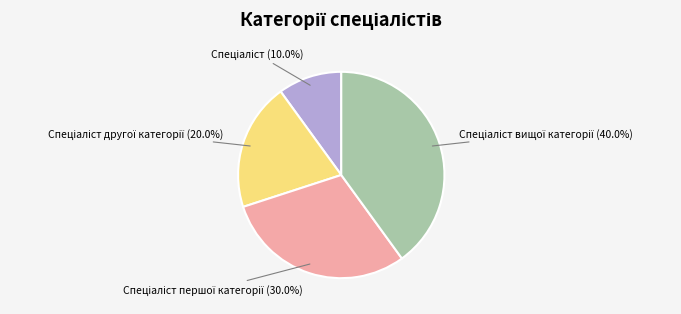

Which category has the biggest portion of the pie?

Спеціаліст вищої категорії